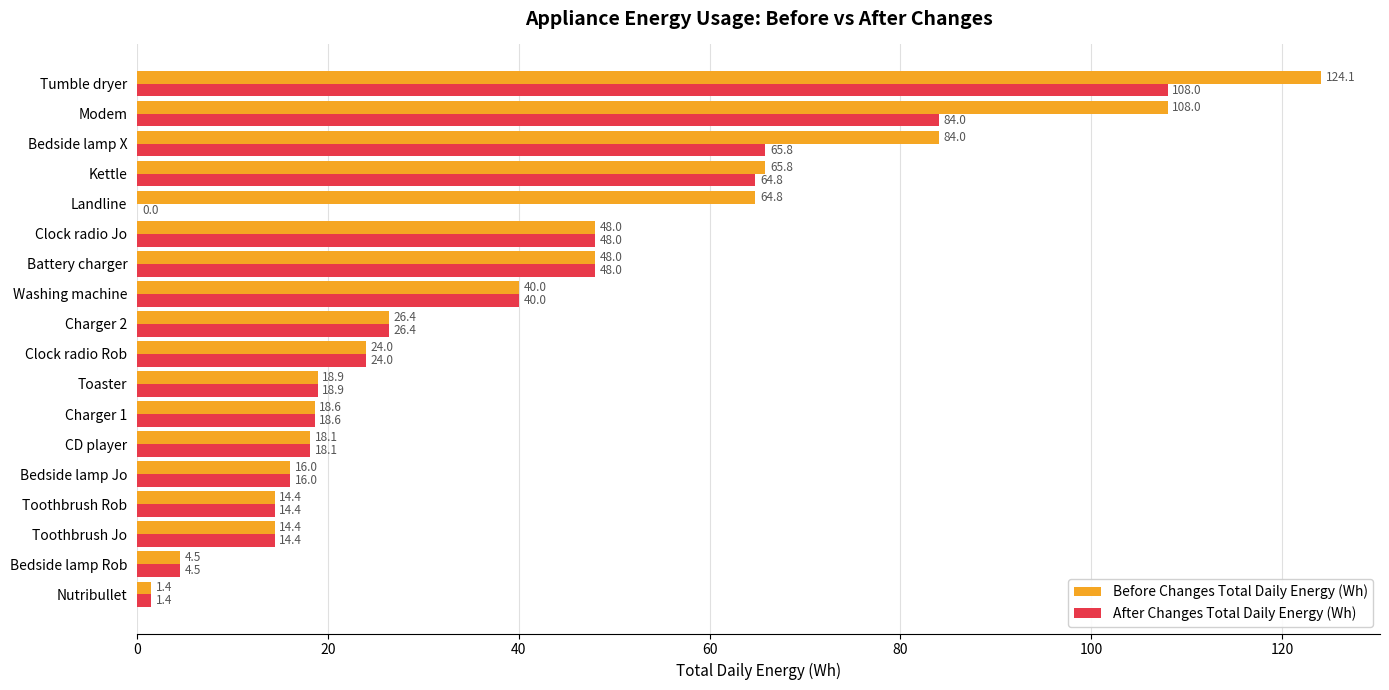

What are all the series names shown in the legend?

Before Changes Total Daily Energy (Wh), After Changes Total Daily Energy (Wh)